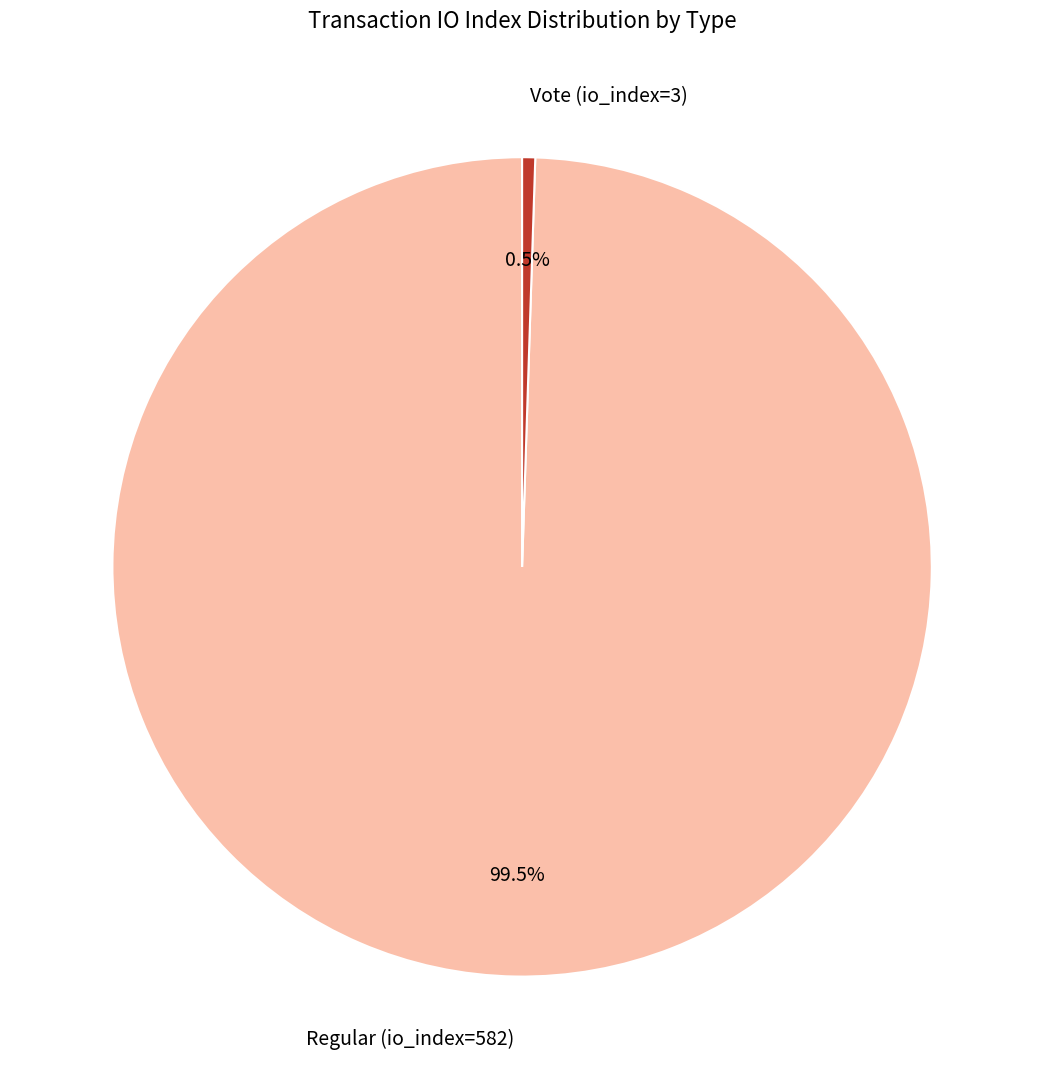

Which slice is the smallest?

Vote (io_index=3)